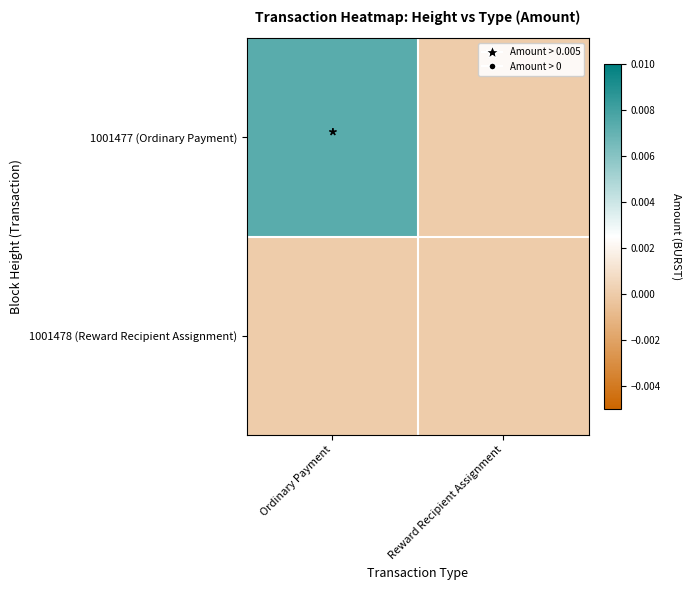

Rank the series by their maximum value, from lowest to highest.

1001478 (Reward Recipient Assignment), 1001477 (Ordinary Payment)